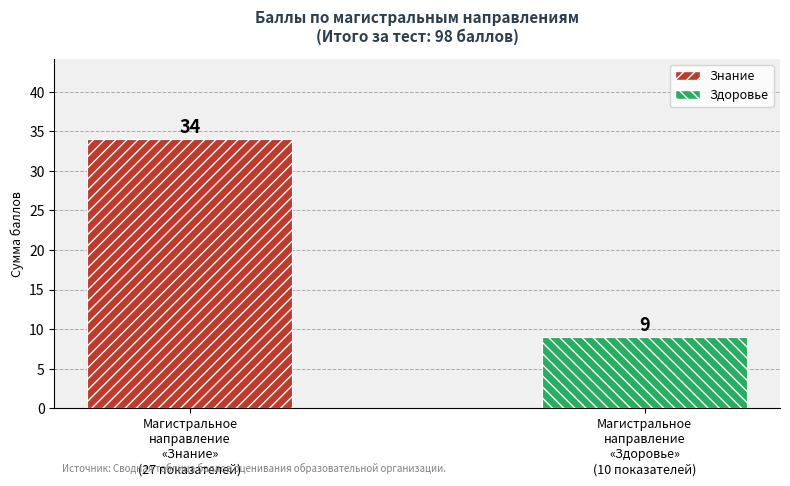

The chart shows a value of 9 at Магистральное
направление
«Здоровье»
(10 показателей). True or false?

True